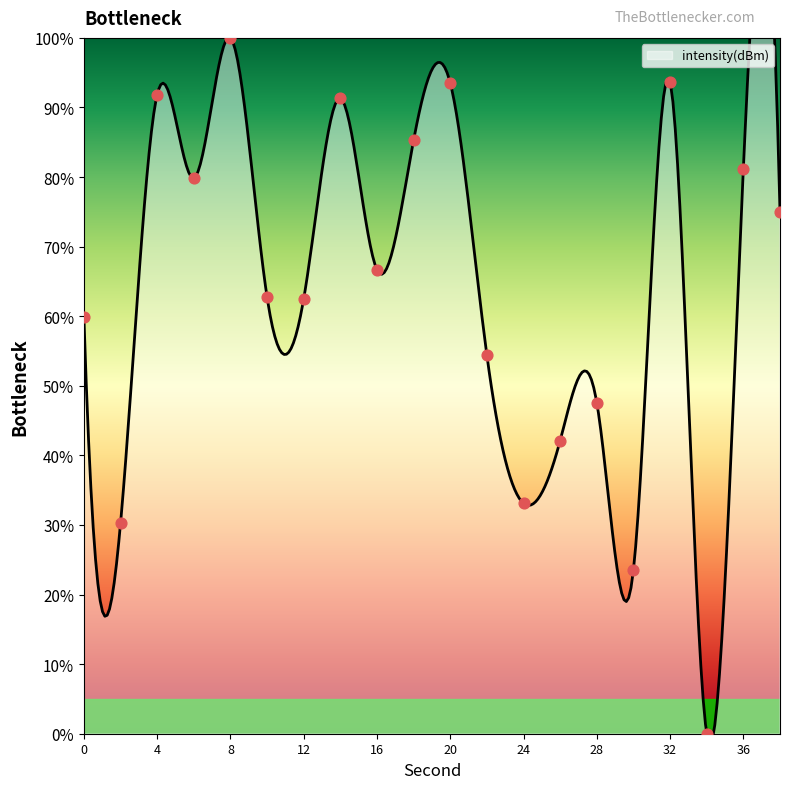

What is the change in value from 12 to 32?

+31.1